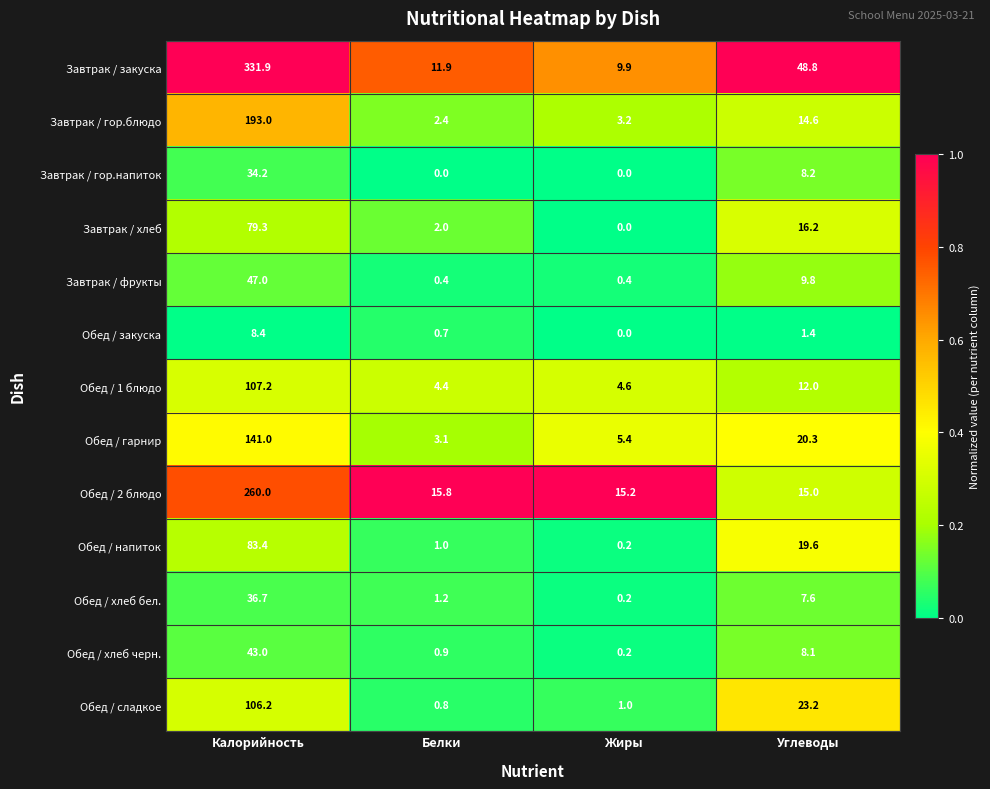

Count the number of data series in this chart.

13